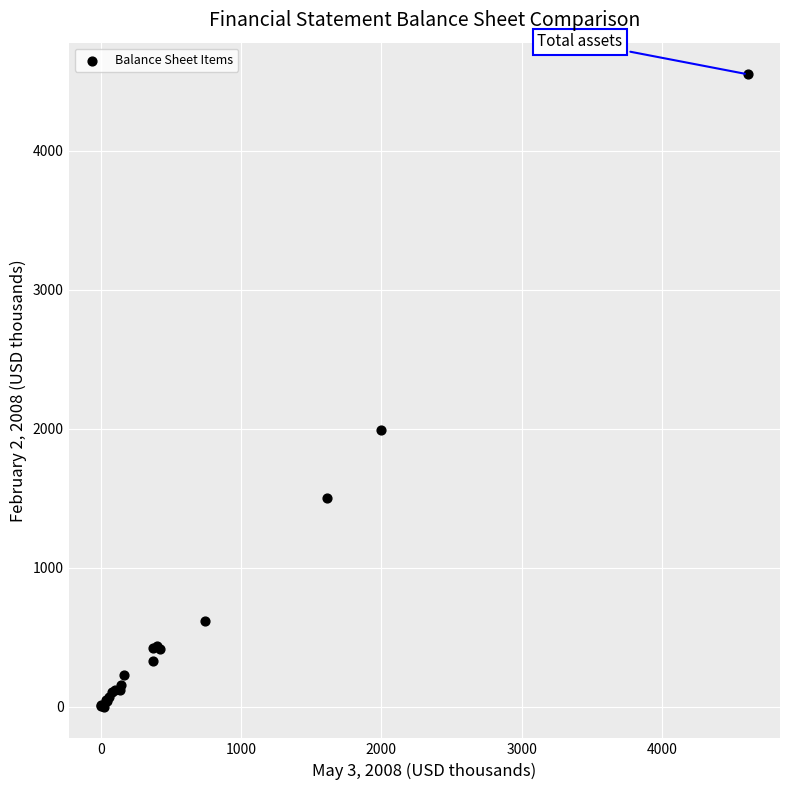

What Y value in the scatter plot is closest to 2275?

1994.1